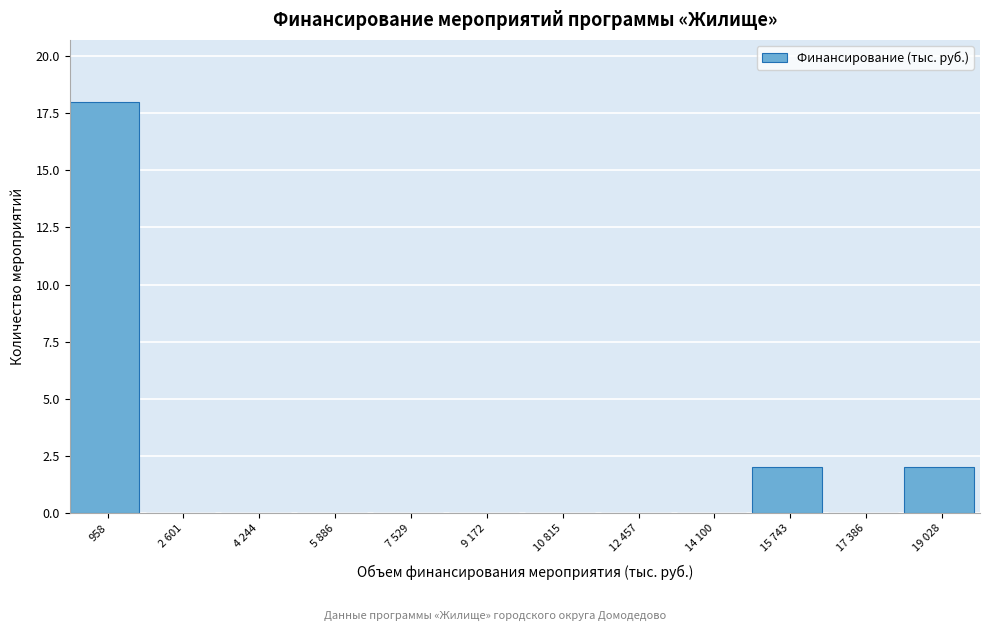

Reading left to right, list all the values displayed in this chart.

958=18	2 601=0	4 244=0	5 886=0	7 529=0	9 172=0	10 815=0	12 457=0	14 100=0	15 743=2	17 386=0	19 028=2